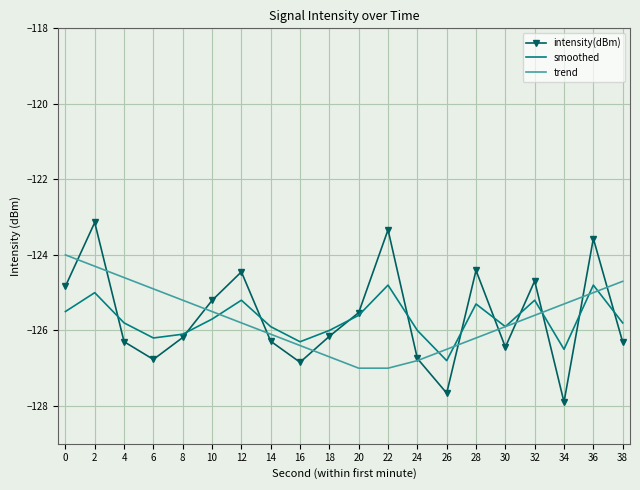

What is the difference between the maximum and minimum values in the trend series?

3.0